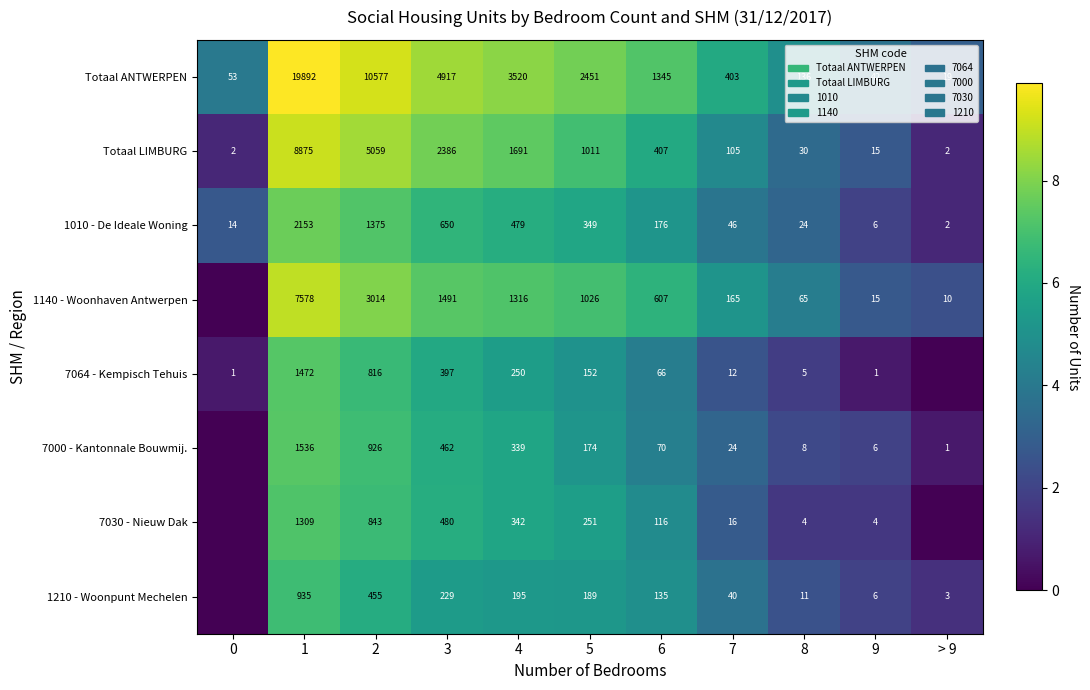

Is the value of 7064 - Kempisch Tehuis at 5 greater than the value of 1140 - Woonhaven Antwerpen at 2?

No